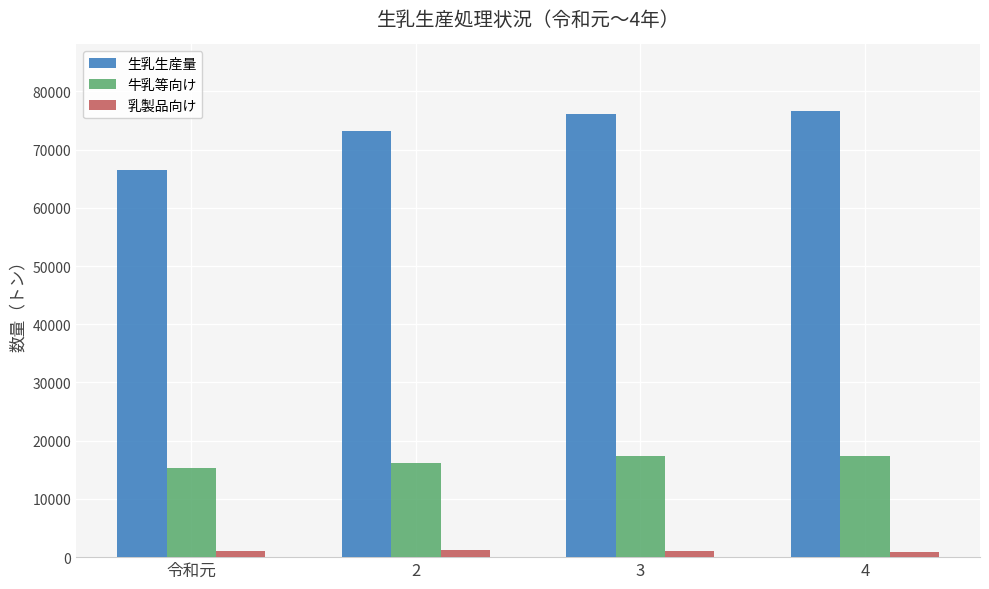

What is the average value of the 乳製品向け series?

1102